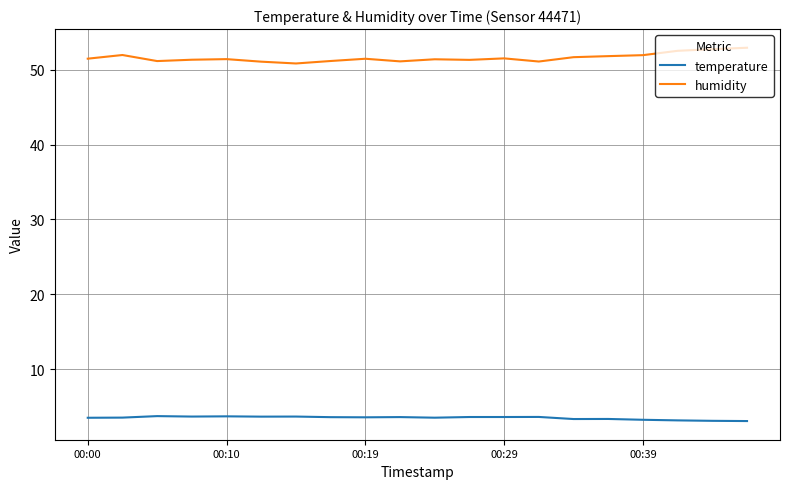

What is the minimum value shown in the chart?

3.1